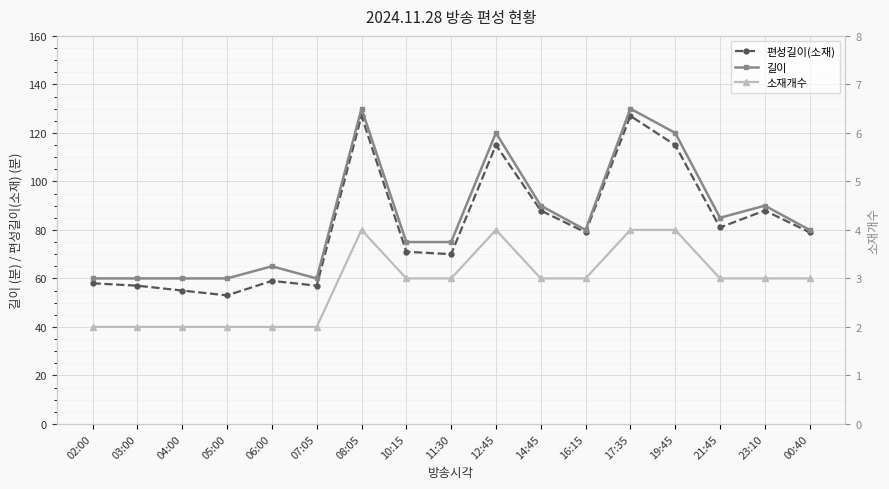

Reading right to left, what are all the values shown in this chart?

편성길이(소재): 00:40=79	23:10=88	21:45=81	19:45=115	17:35=127	16:15=79	14:45=88	12:45=115	11:30=70	10:15=71	08:05=127	07:05=57	06:00=59	05:00=53	04:00=55	03:00=57	02:00=58
길이: 00:40=80	23:10=90	21:45=85	19:45=120	17:35=130	16:15=80	14:45=90	12:45=120	11:30=75	10:15=75	08:05=130	07:05=60	06:00=65	05:00=60	04:00=60	03:00=60	02:00=60
소재개수: 00:40=3	23:10=3	21:45=3	19:45=4	17:35=4	16:15=3	14:45=3	12:45=4	11:30=3	10:15=3	08:05=4	07:05=2	06:00=2	05:00=2	04:00=2	03:00=2	02:00=2